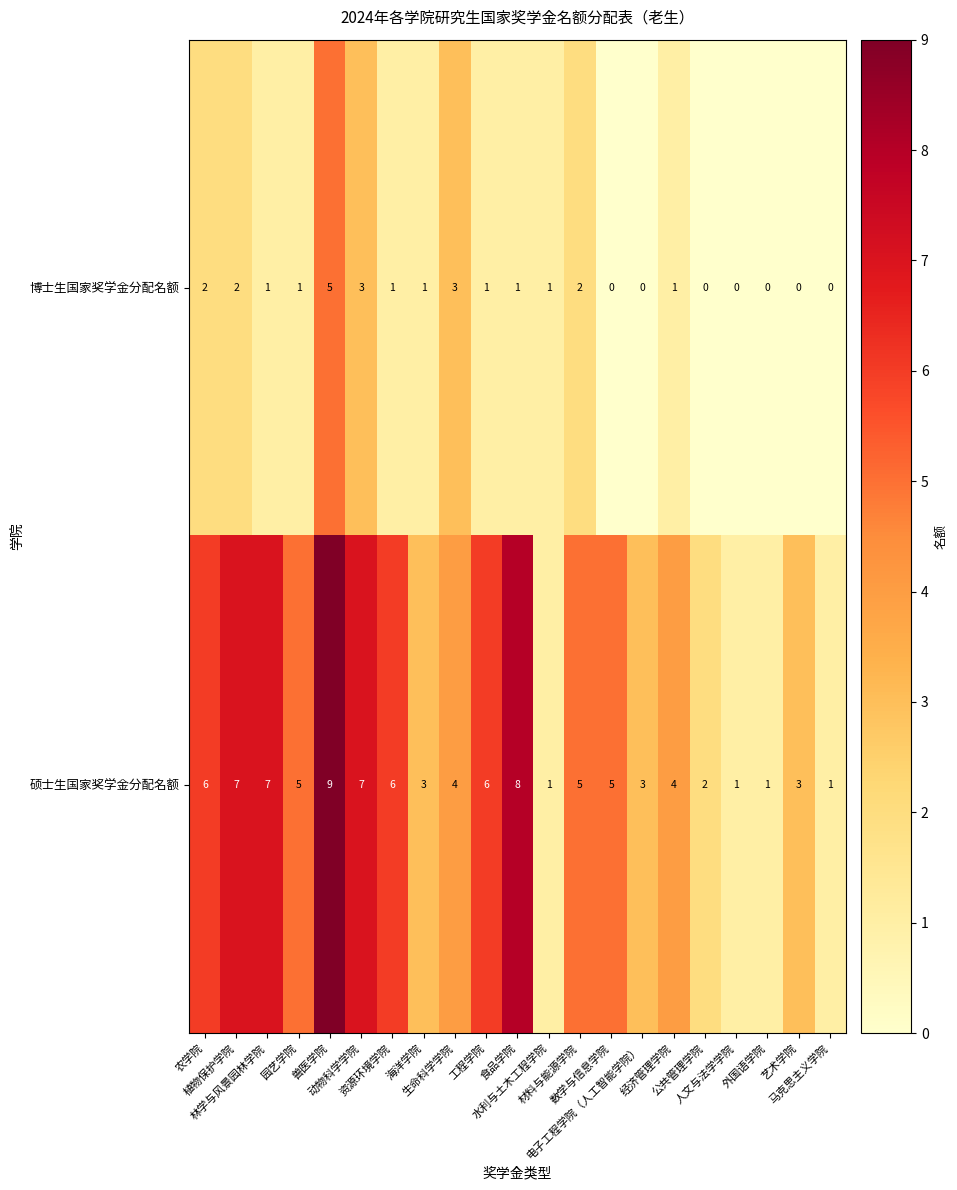

What is the sum of all 硕士生国家奖学金分配名额 values?

94